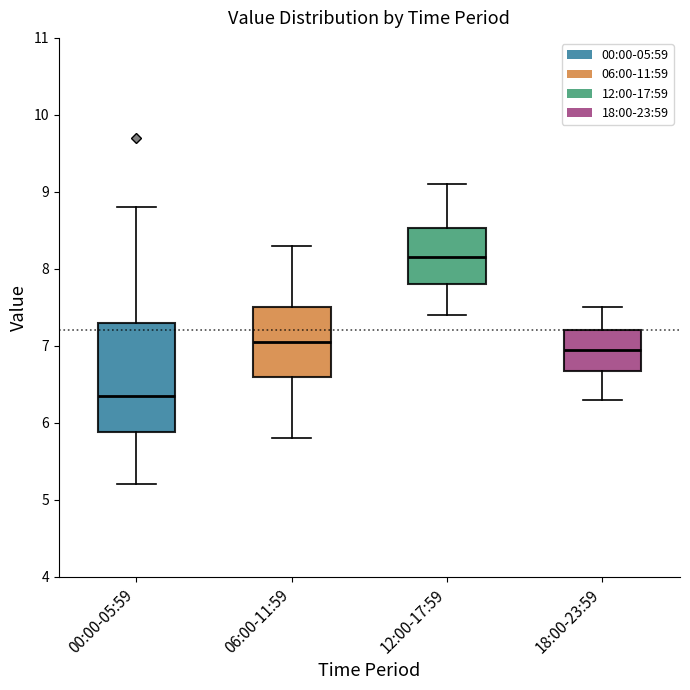

Which box's median line is the highest?

12:00-17:59